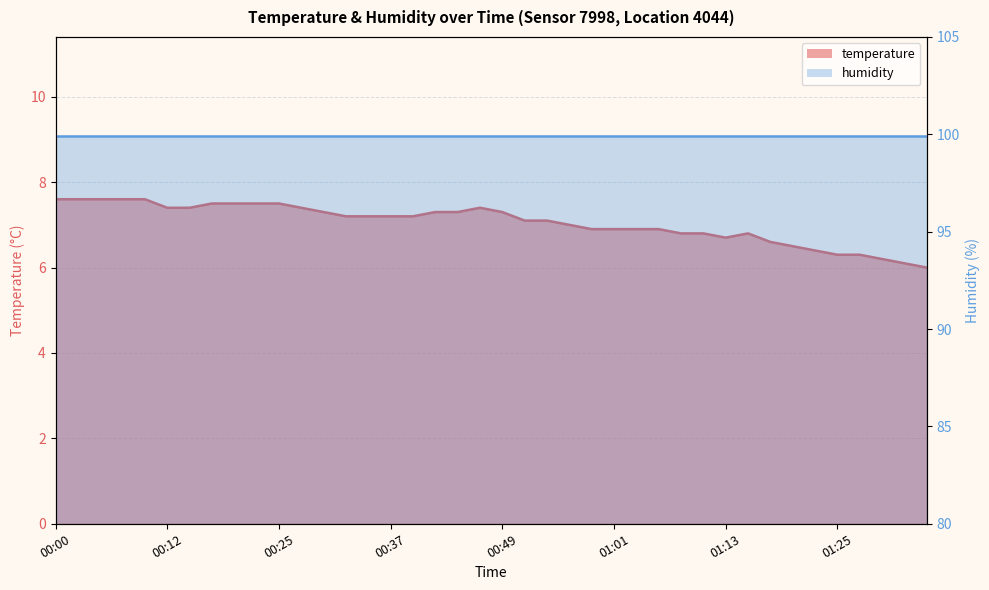

How many values are below 7?

16